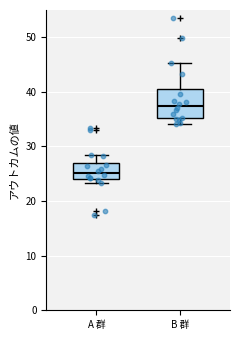

Where does the upper whisker of the box for B 群 end on the y-axis? The values are not printed on the chart, so give them approximately, as read against the axis.

45